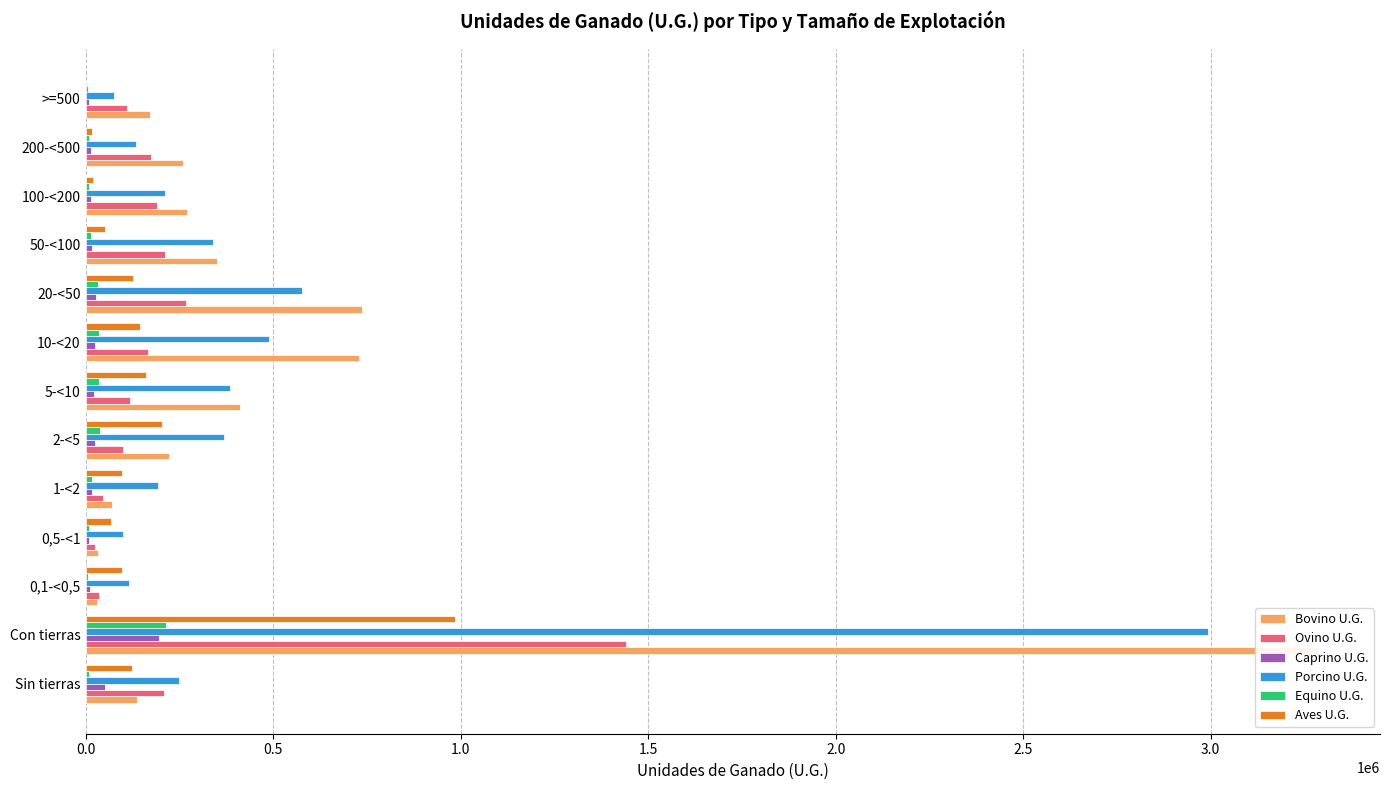

Reading left to right, extract all data points from this chart.

Bovino U.G.: 137597	3287264	30372	32138	70566	223371	411762	730241	735991	349736	271345	260048	171693
Ovino U.G.: 209671	1441819	34758	26020	45960	98866	117806	165631	267652	211576	189705	174740	109104
Caprino U.G.: 52627	196208	11550	9351	16185	26152	22538	24854	28738	17486	15264	14133	9957
Porcino U.G.: 247896	2992683	116675	100722	193799	370213	386134	488421	576013	338374	212116	134992	75224
Equino U.G.: 9526	213634	6980	8694	17452	37176	36330	36612	33320	14296	9140	8419	5214
Aves U.G.: 123385	984346	96073	67654	96615	202427	160191	145742	125189	50636	19989	17675	2154